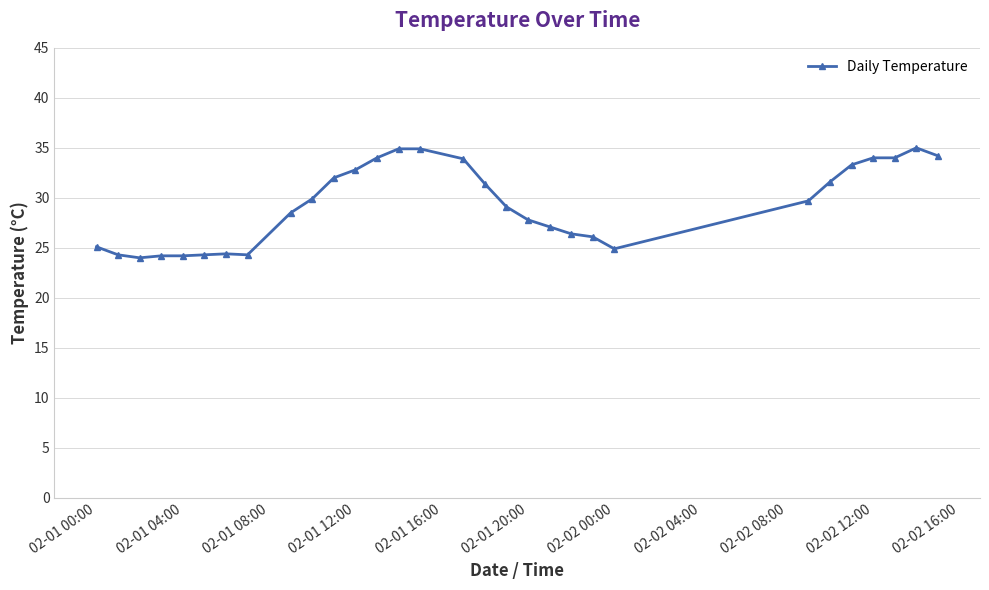

What is the sum of all values?

880.3